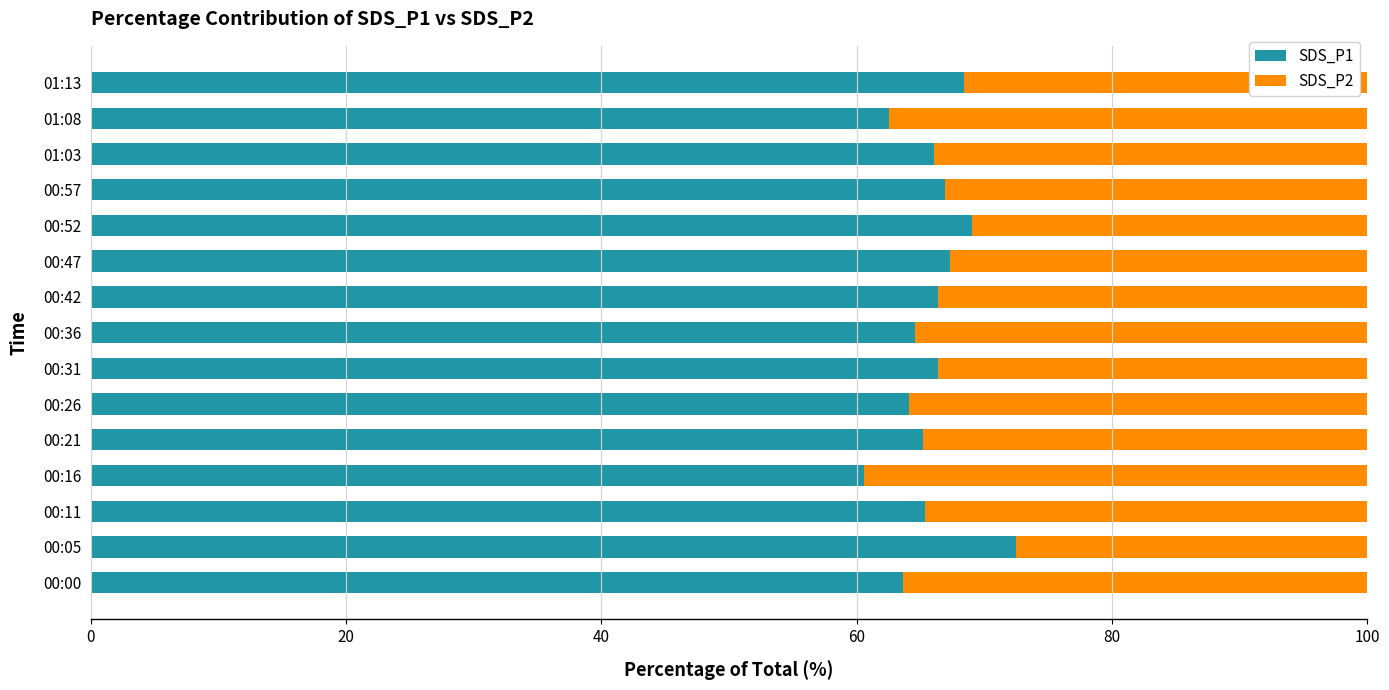

What is the average value of the SDS_P1 series?

65.9